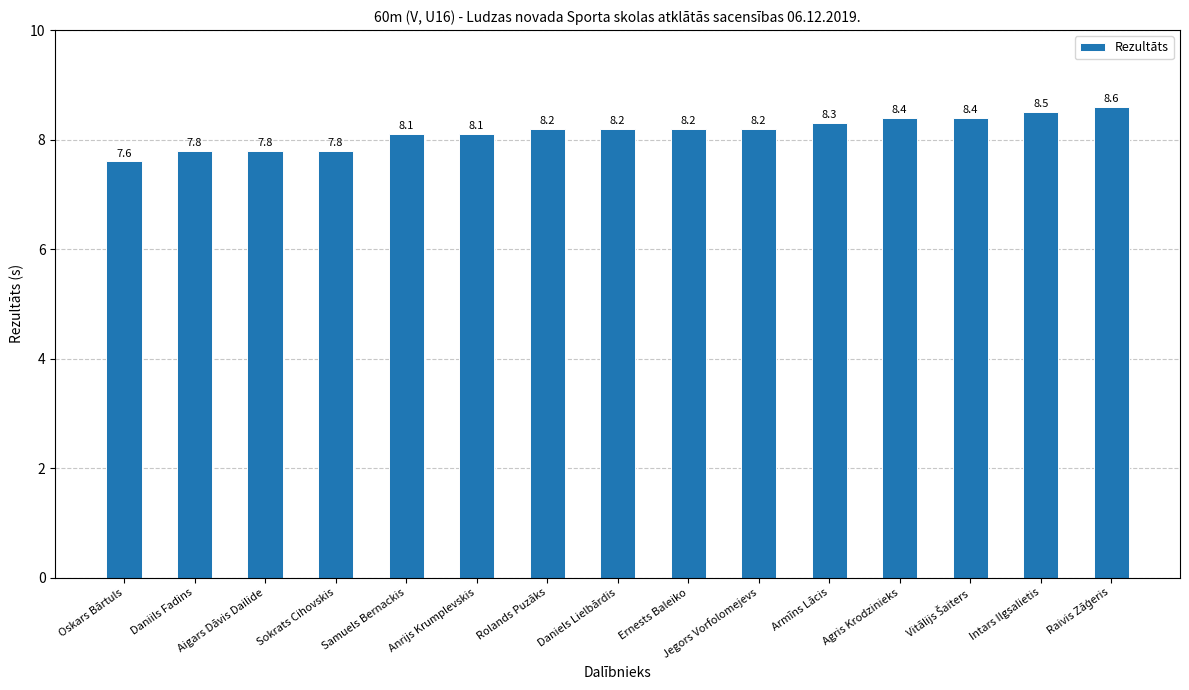

What is the difference between the maximum and second lowest values?

0.8